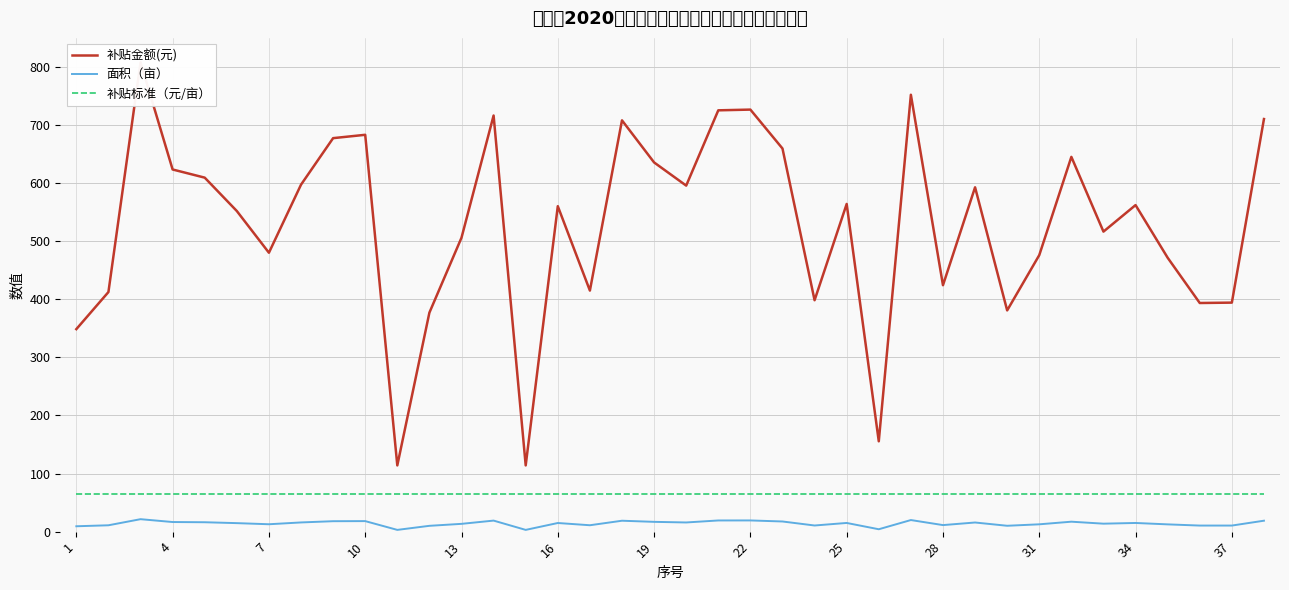

What are all the series names shown in the legend?

补贴金额(元), 面积（亩）, 补贴标准（元/亩）